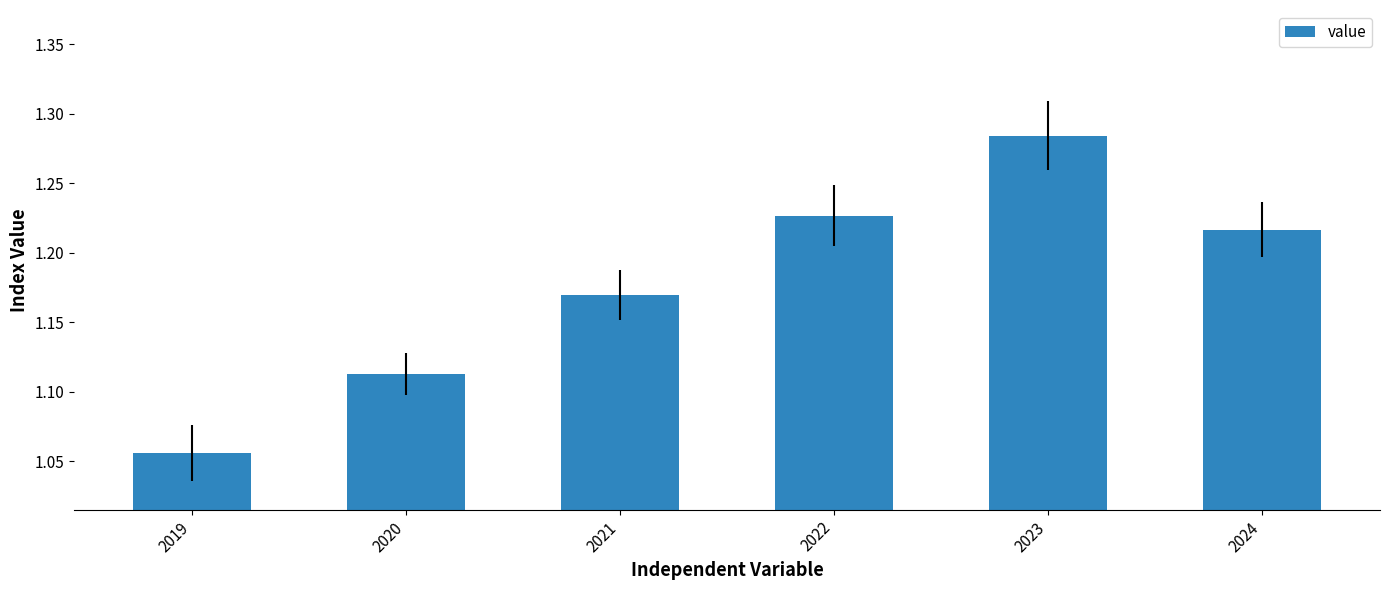

Does the chart contain stacked bars?

No